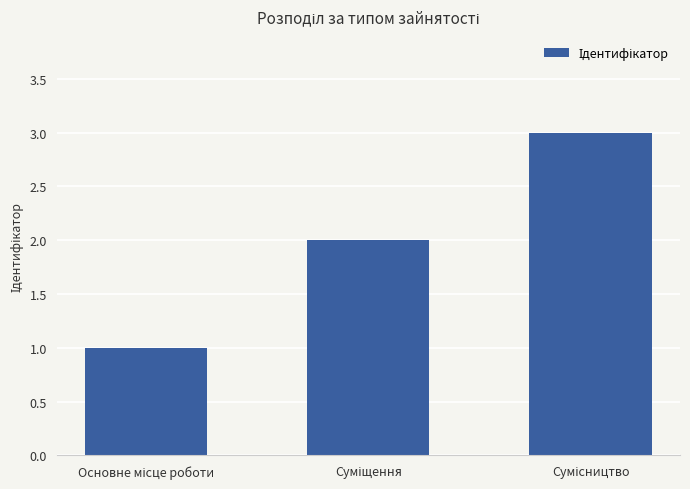

What is the minimum value shown in the chart?

1